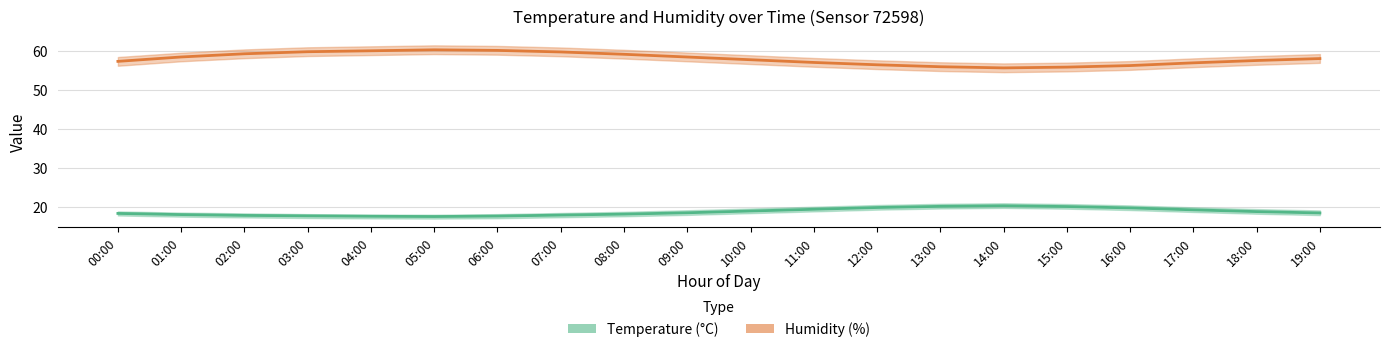

The value of Humidity Estimate at 08:00 is 59.2. True or false?

True